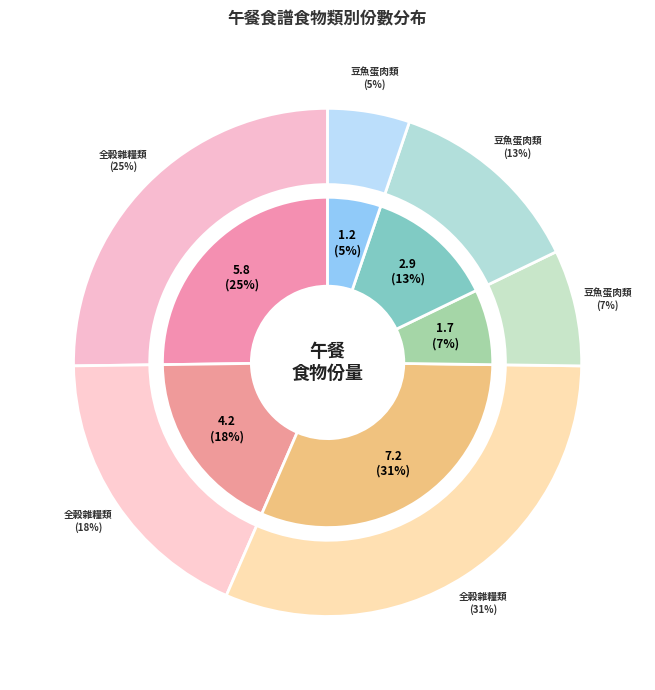

Does 豆魚蛋肉類(9/24) account for over 50% of the chart?

No